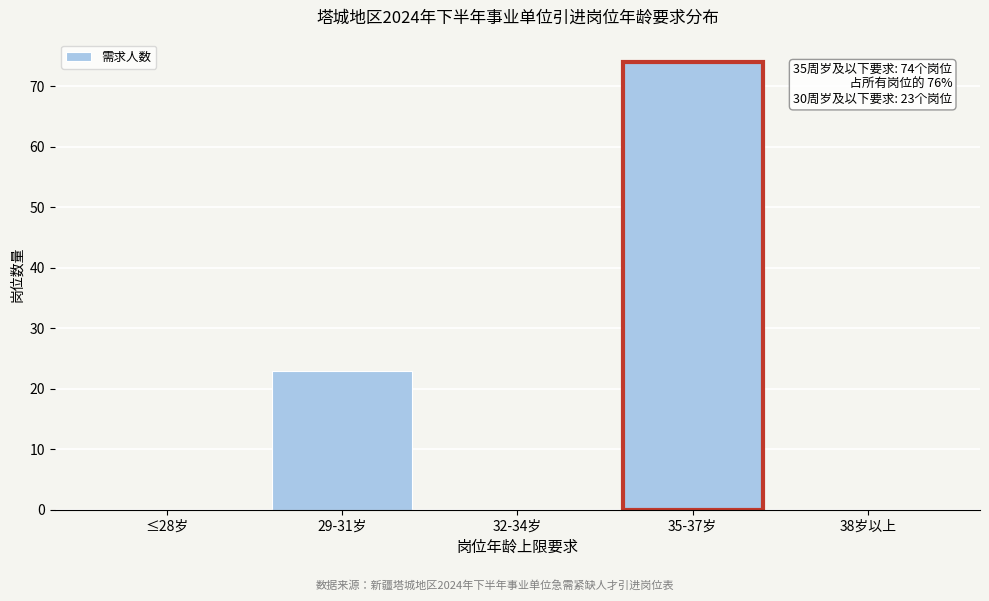

Reading left to right, list all the values displayed in this chart.

≤28岁=0	29-31岁=23	32-34岁=0	35-37岁=74	38岁以上=0